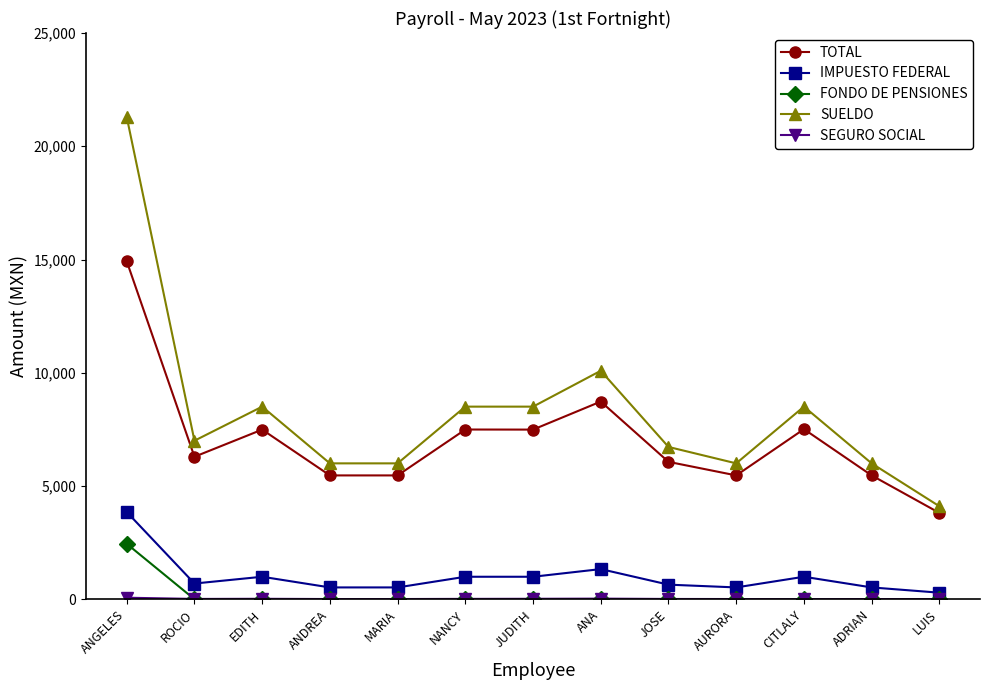

Which category has the highest value across all series?

ANGELES